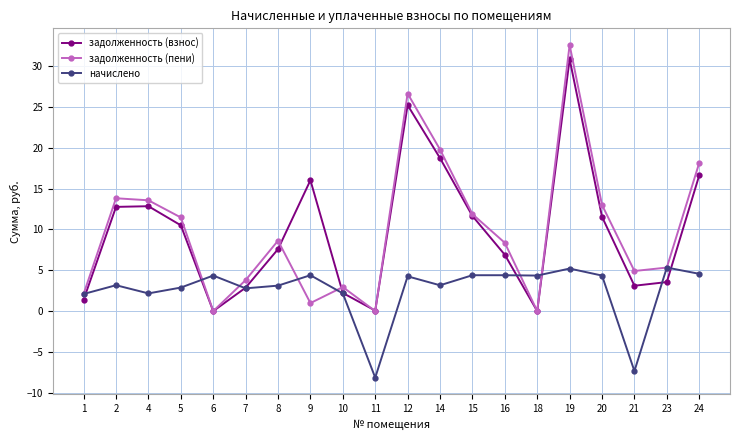

Where does the задолженность (взнос) series first go above 10?

2